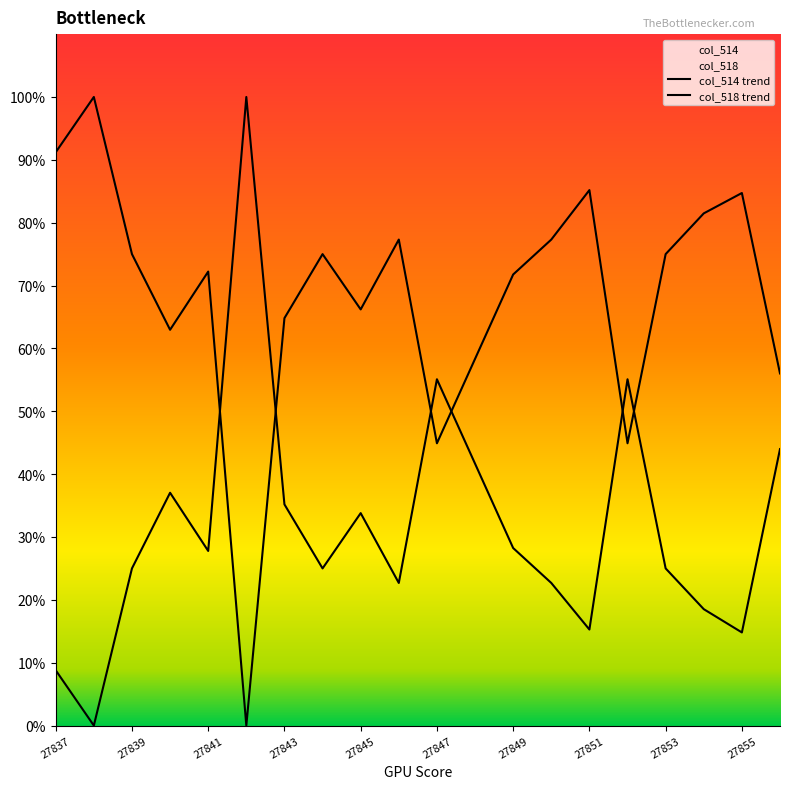

Where does the col_514 series first go above 75?

27837